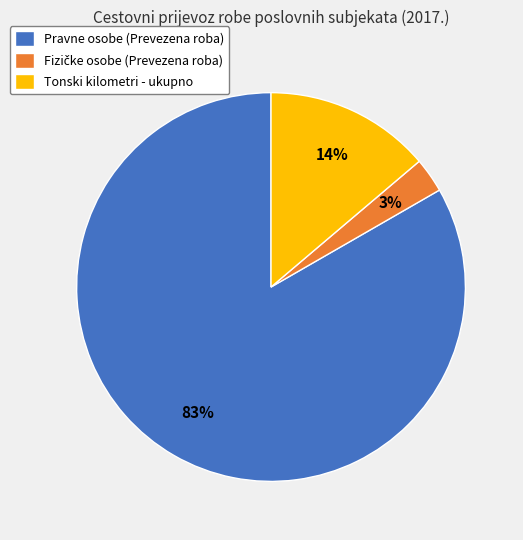

Count the number of slices in the pie.

3